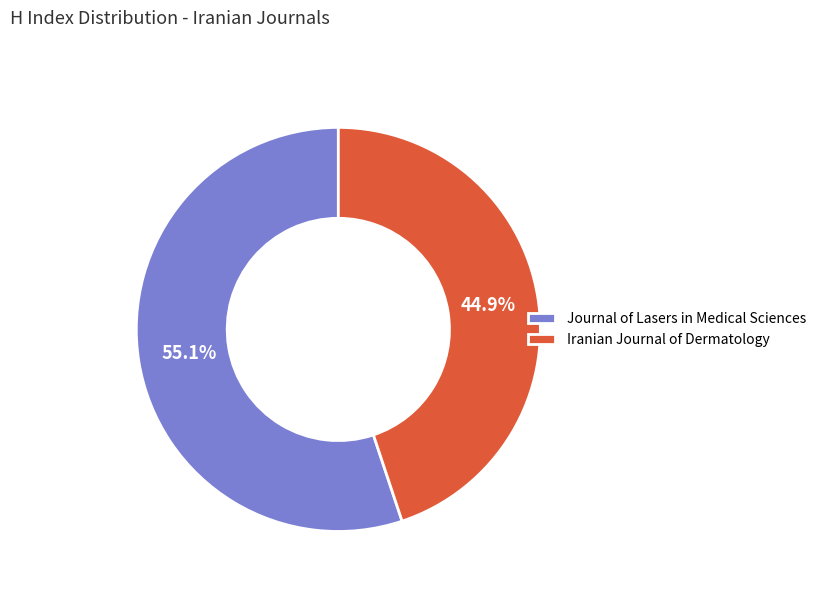

To the nearest percent, what portion does Iranian Journal of Dermatology represent?

45%